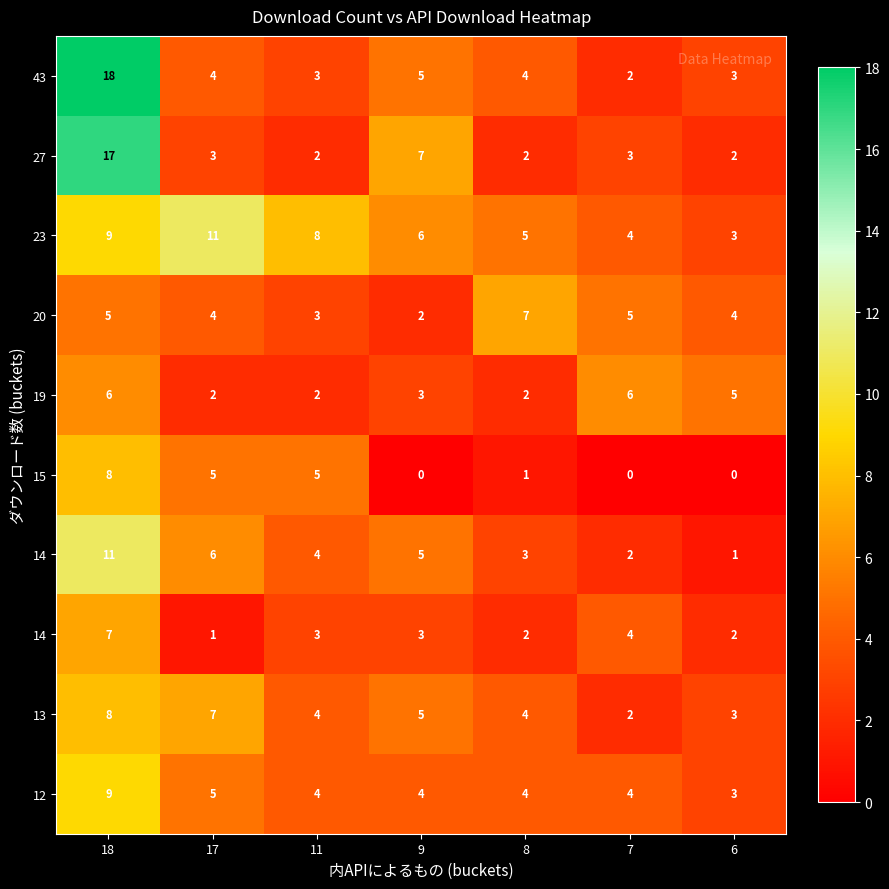

What is the total value across all series at 8?

34